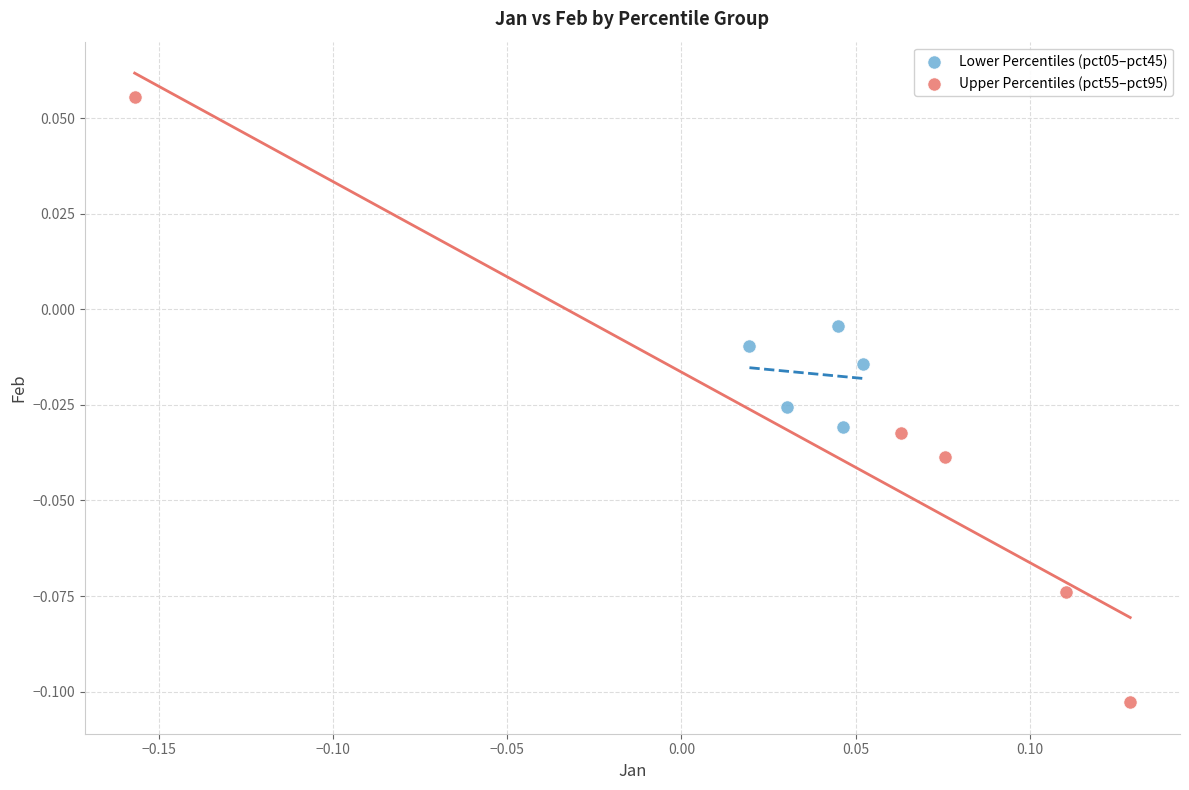

Which series has the widest spread of Y values?

Upper Percentiles (pct55–pct95)